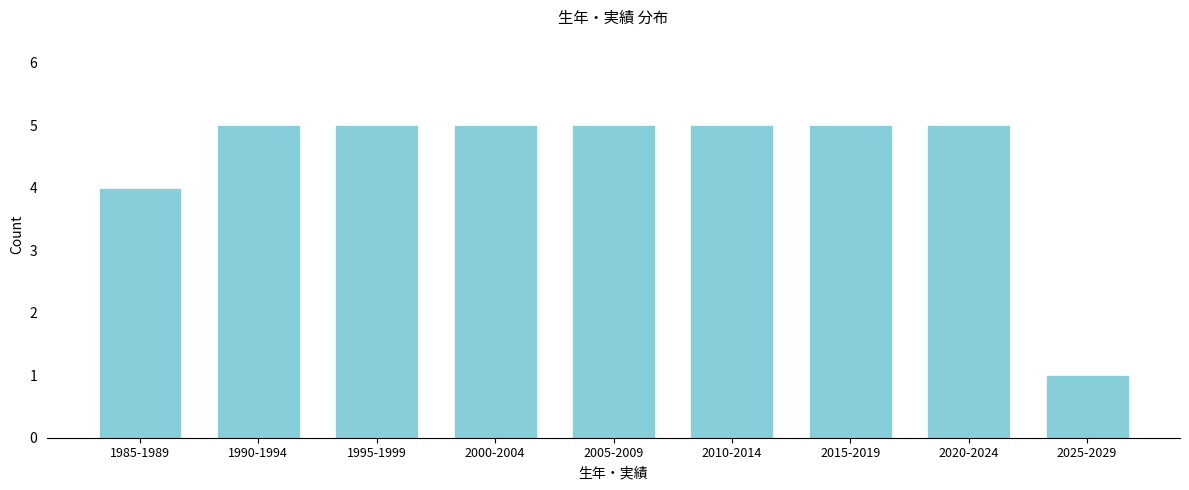

Reading left to right, transcribe all the data shown in this chart.

4	5	5	5	5	5	5	5	1